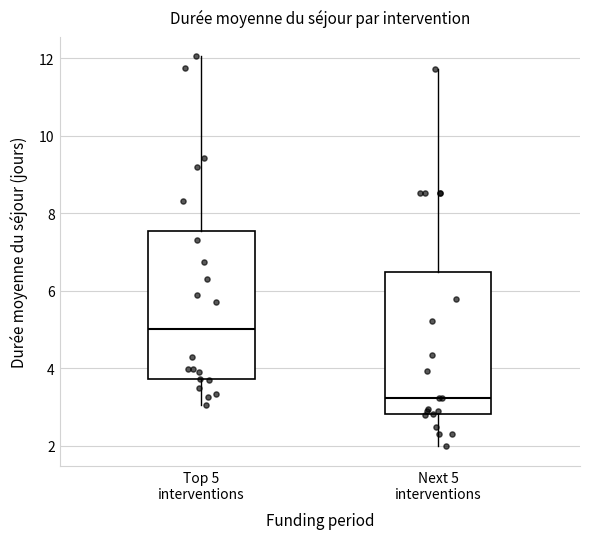

Reading left to right, transcribe this box plot: for each box, give where its median line is, the range the box spans, and where its two whiskers end, as read against the y-axis. The values are not printed on the chart, so give them approximately, as read against the axis.

Top 5 interventions: median 5.0, box 3.8 to 7.6, whiskers 3.0 to 12.0
Next 5 interventions: median 3.2, box 2.8 to 6.4, whiskers 2.0 to 11.8